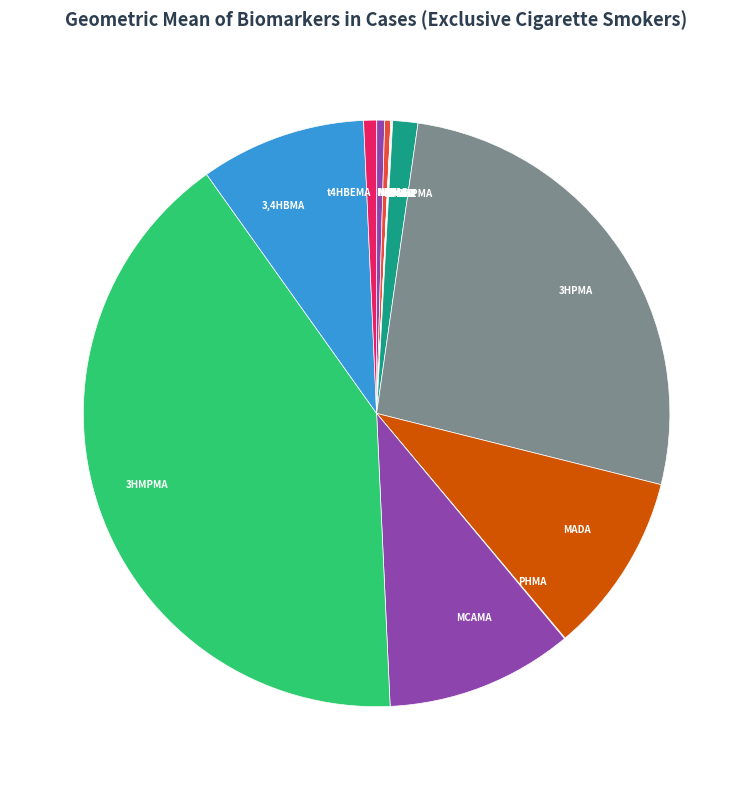

Does any single category account for the majority?

No